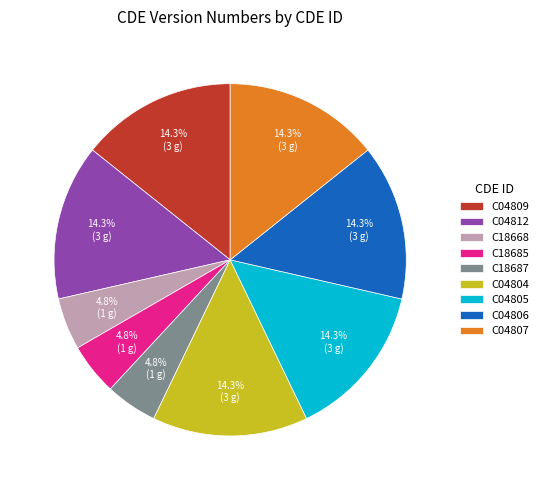

Is C18685 the majority of the pie?

No